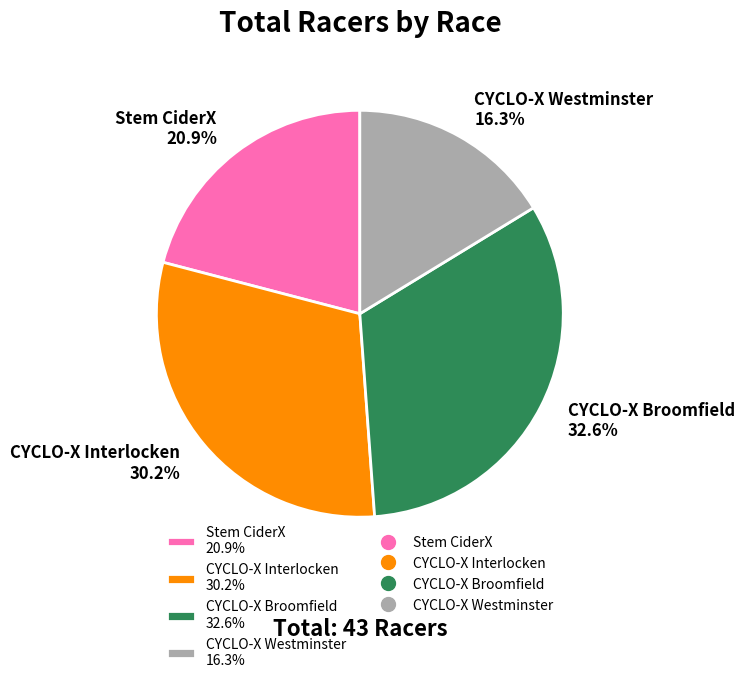

Does CYCLO-X Broomfield account for over 50% of the chart?

No